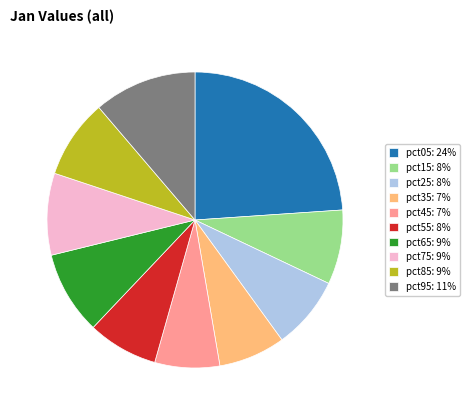

Is it true that pct45: 7% is 7% of the pie?

True